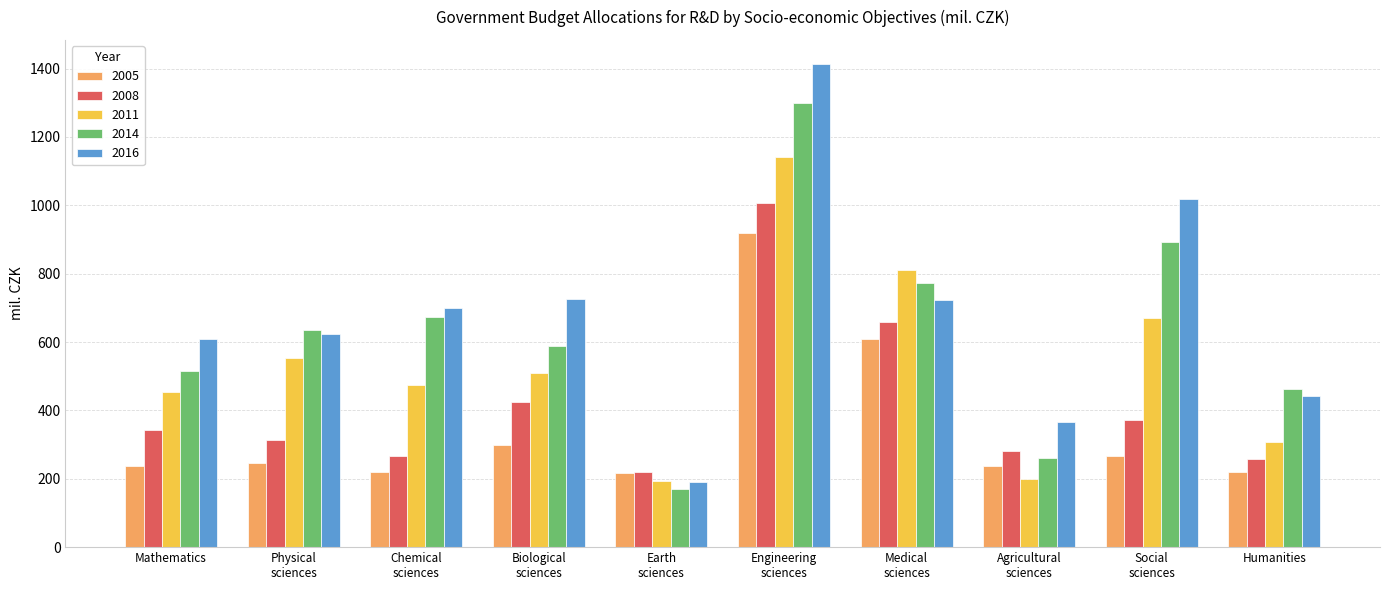

Is it true that 2014 equals 360.6 at Agricultural
sciences?

False